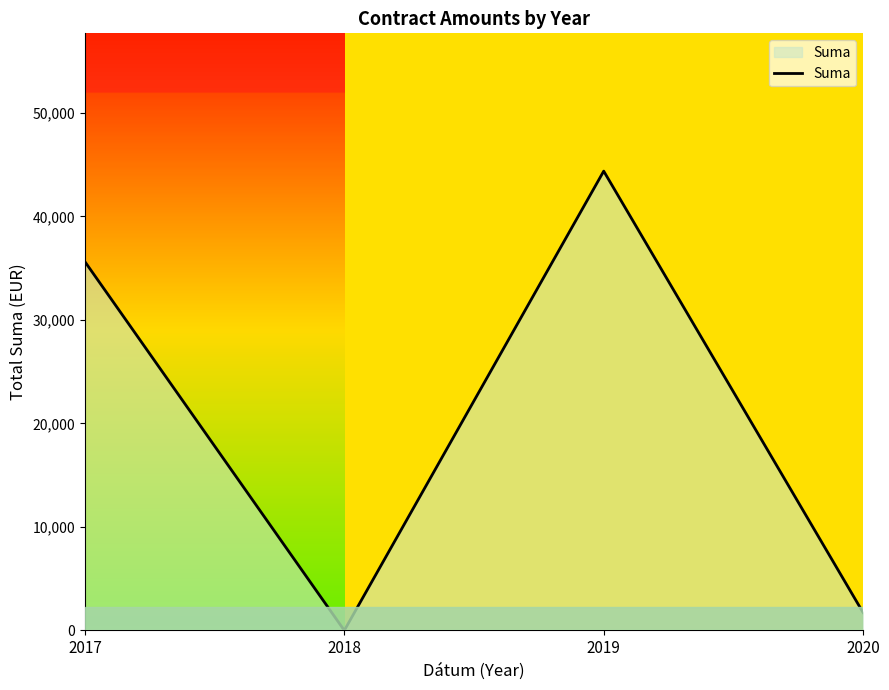

What is the difference between the maximum and minimum values?

44366.3